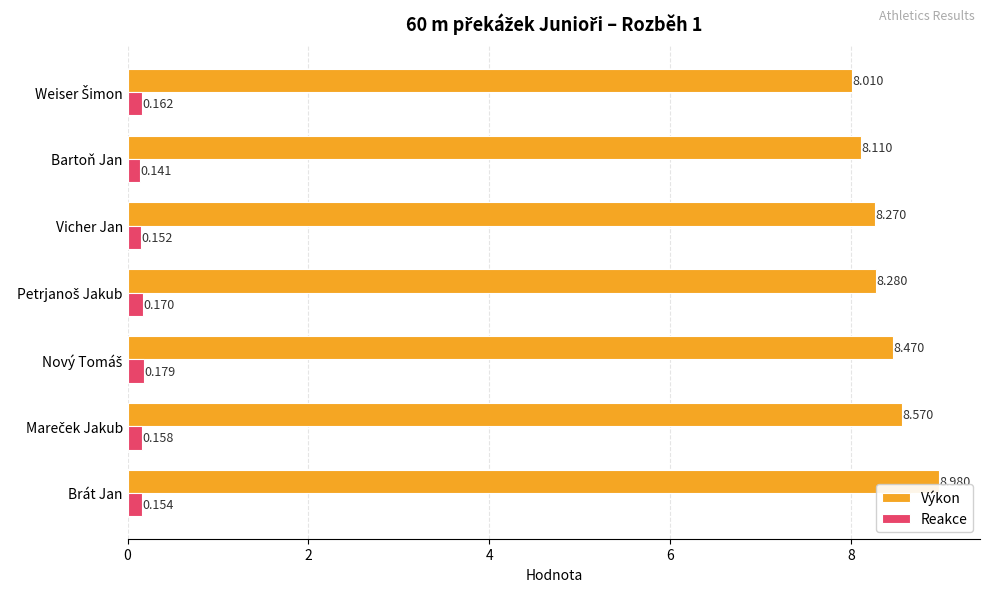

Rank the series by their maximum value, from highest to lowest.

Výkon, Reakce